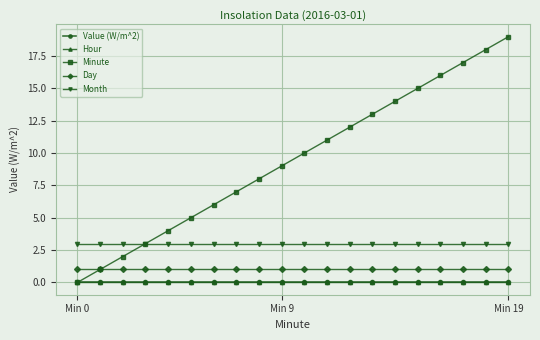

At which category is the sum across all series the highest?

Min 19